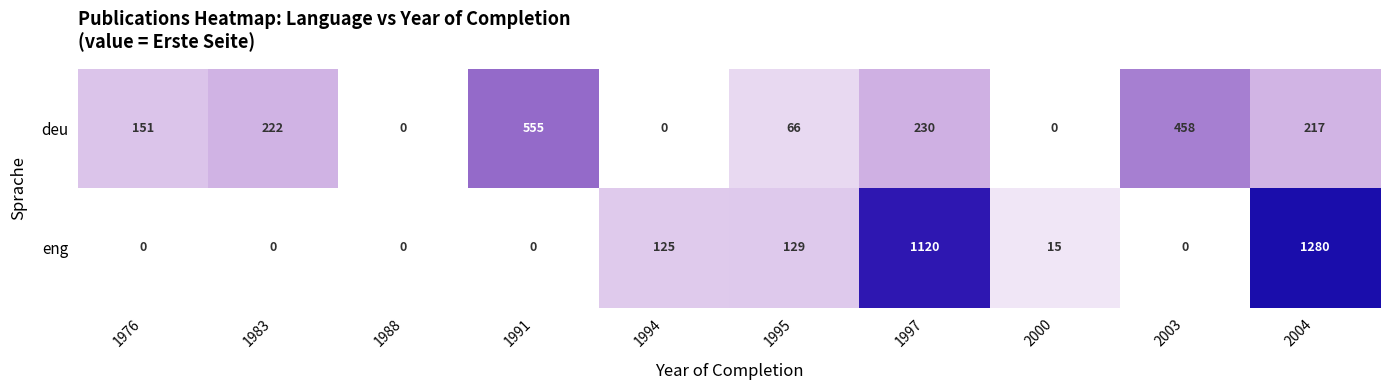

What is the sum of the eng values at 1994 and 1995?

254